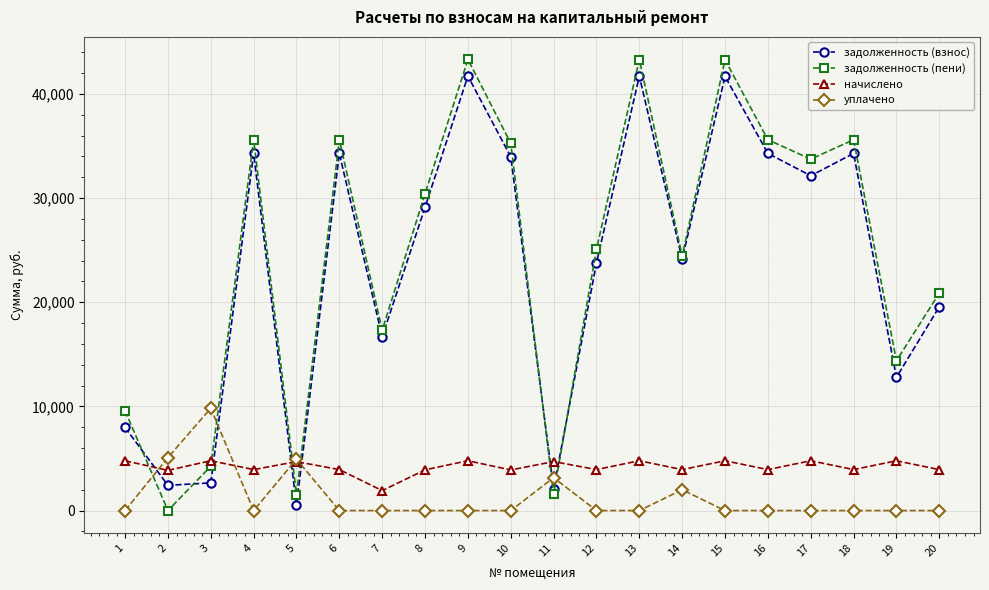

Where is задолженность (взнос) nearest to the value 21104?

20